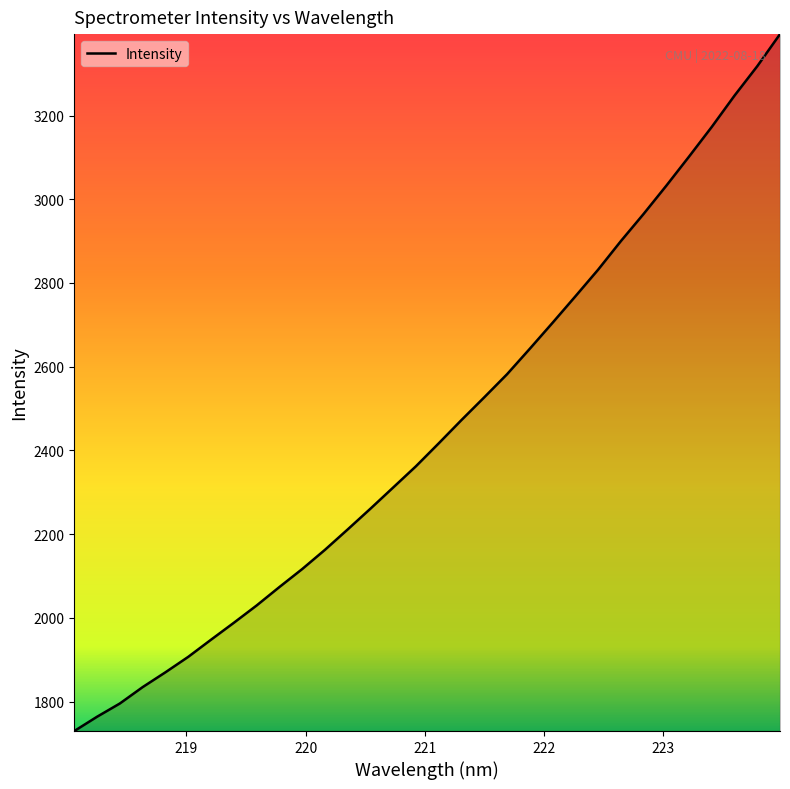

True or false: there are more than 0 points higher than both neighbors.

False